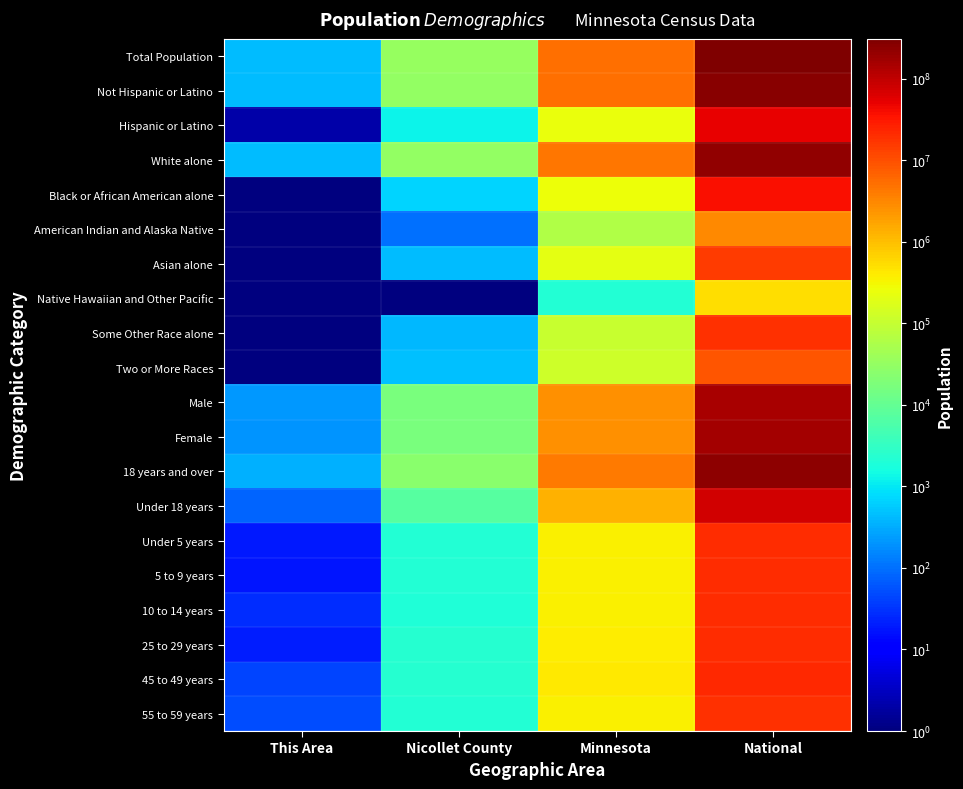

Which has a higher value, National or This Area?

National